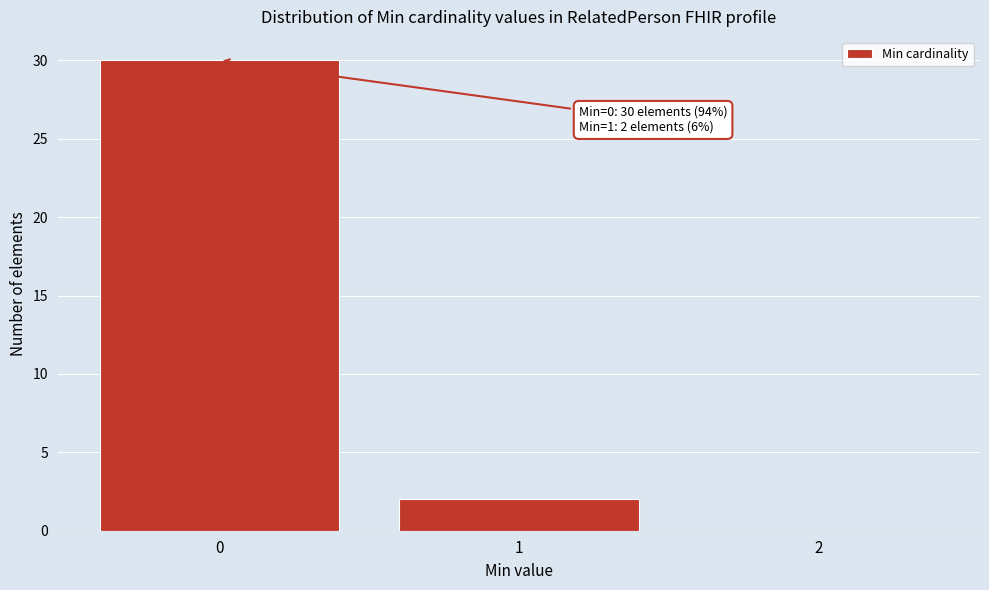

Over which range of the x-axis is the bar tallest?

-0.5 to 0.5